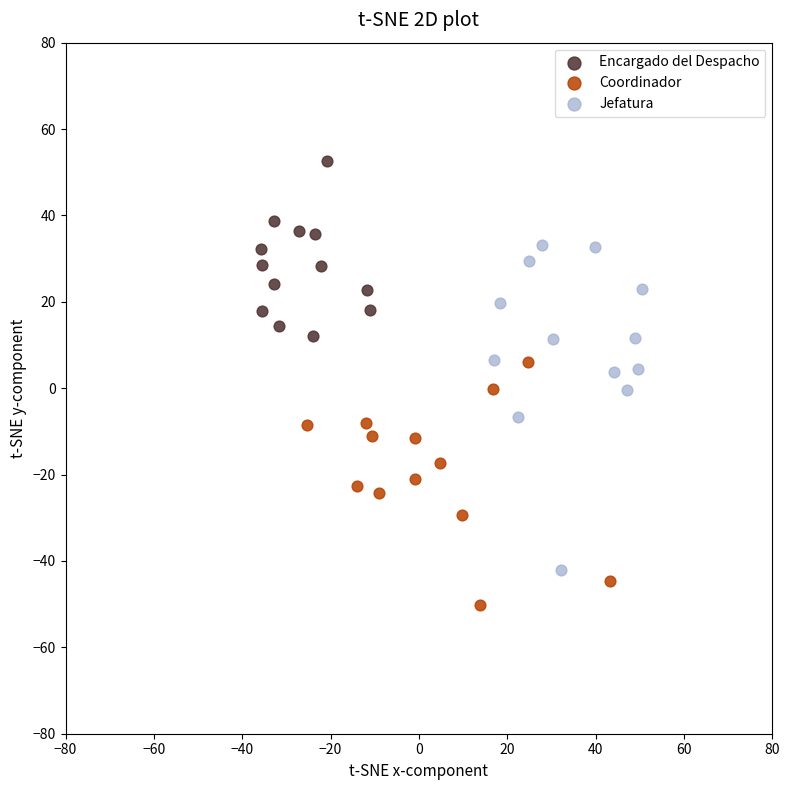

Which series has the largest Y range (max minus min)?

Jefatura